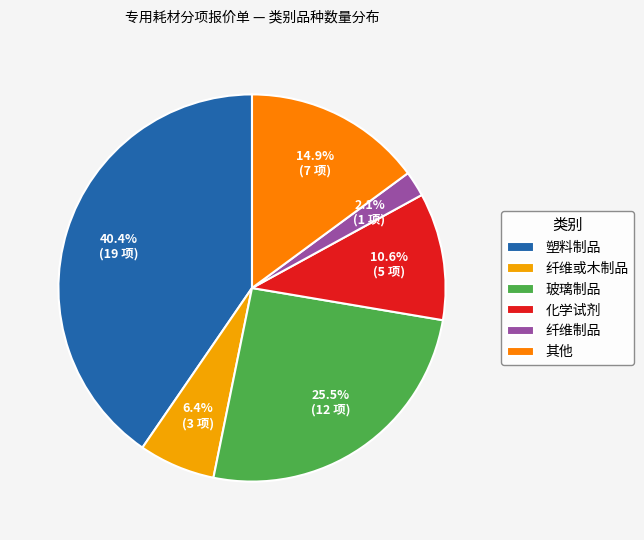

To the nearest percent, what is the difference between the 玻璃制品 and 纤维或木制品 slice percentages?

19%